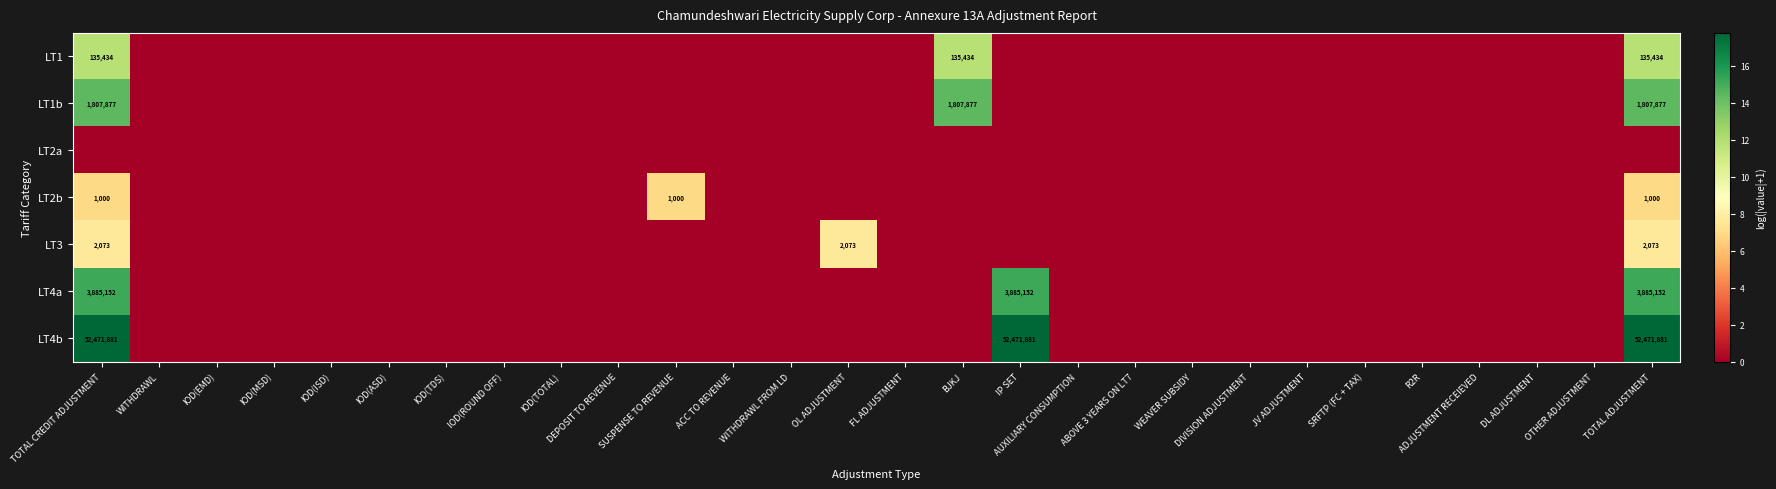

What is the greatest value displayed?

17.8